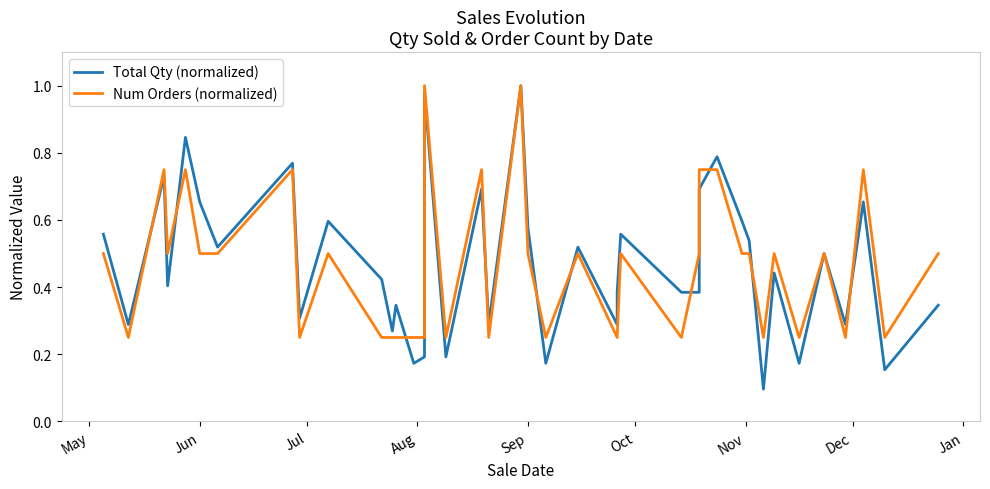

The Num Orders (normalized) series shows 0.1 at 16. True or false?

False